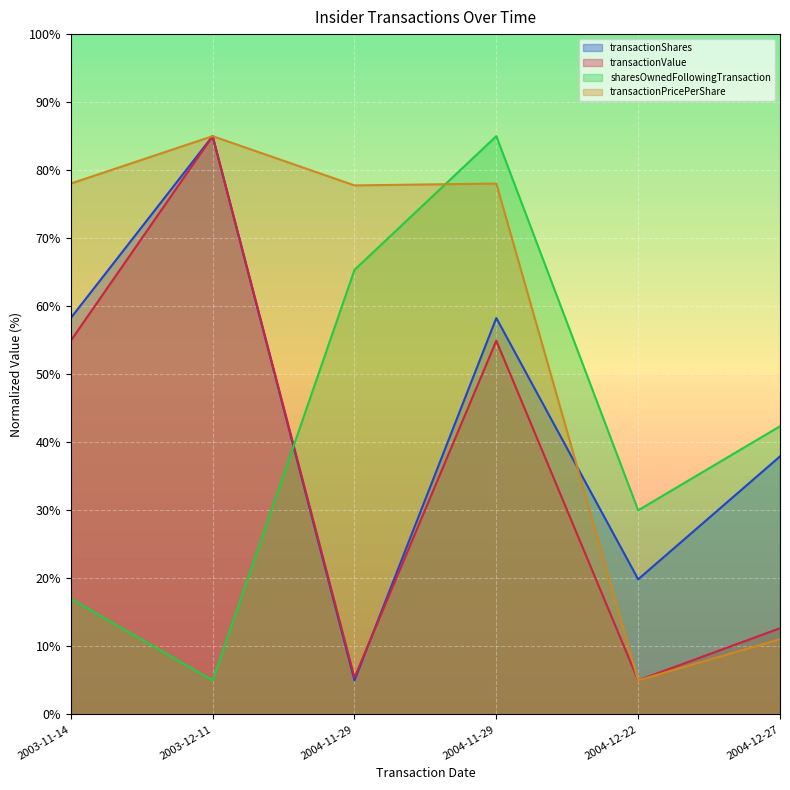

What is the total value across all series at 2003-12-11?

260.0